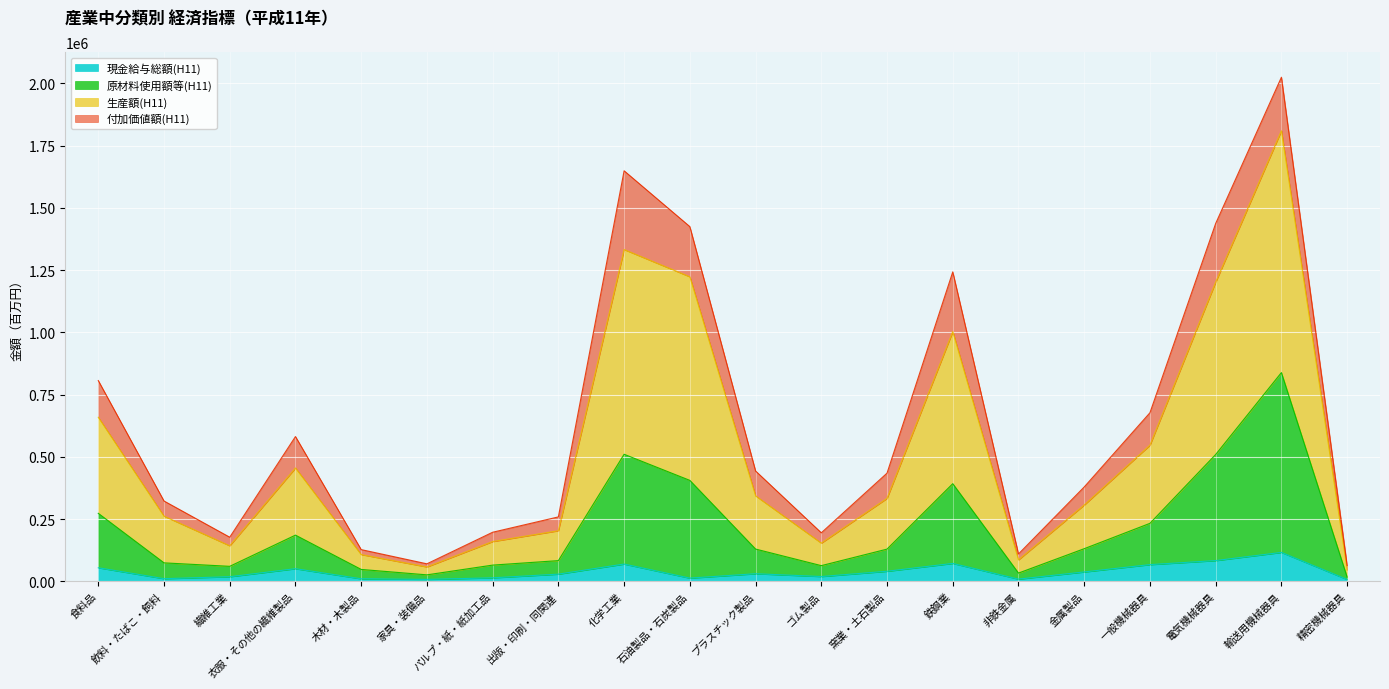

How many data points in 現金給与総額(H11) are above 30314?

9